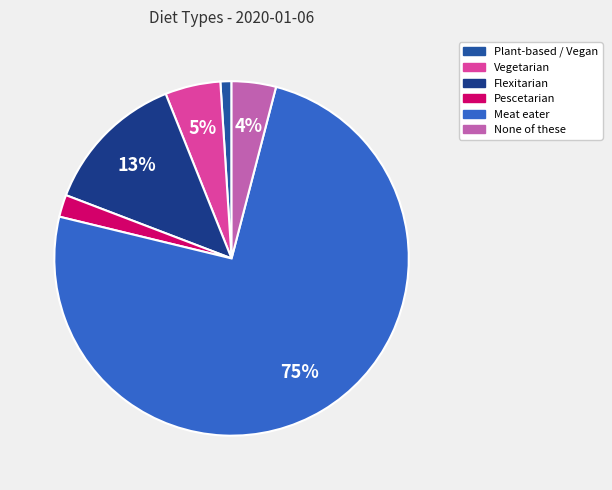

Rank the categories by value from lowest to highest.

Plant-based / Vegan, Pescetarian, None of these, Vegetarian, Flexitarian, Meat eater